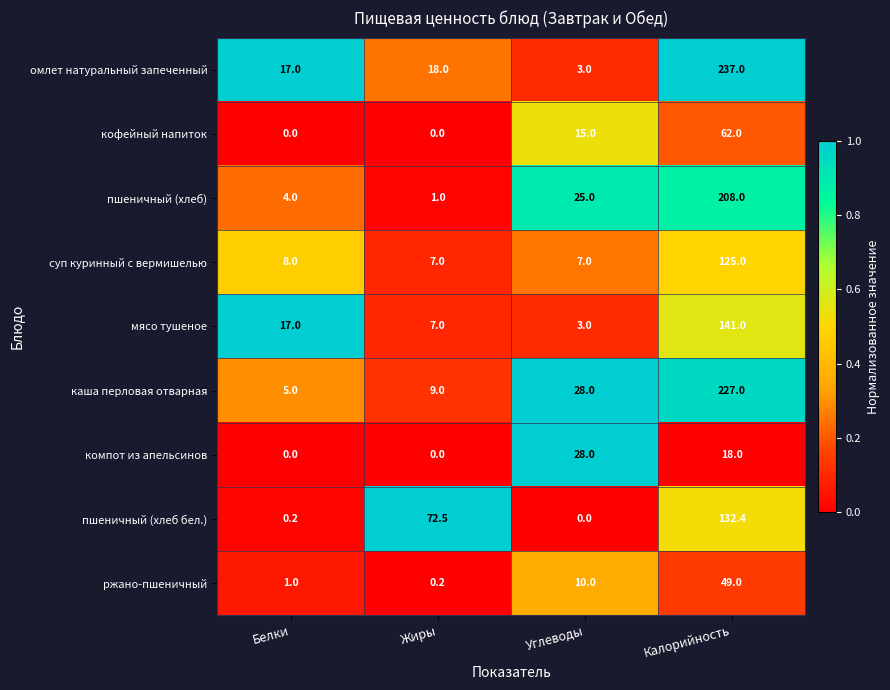

True or false: суп куринный с вермишелью has a value of 39.6 at Калорийность.

False